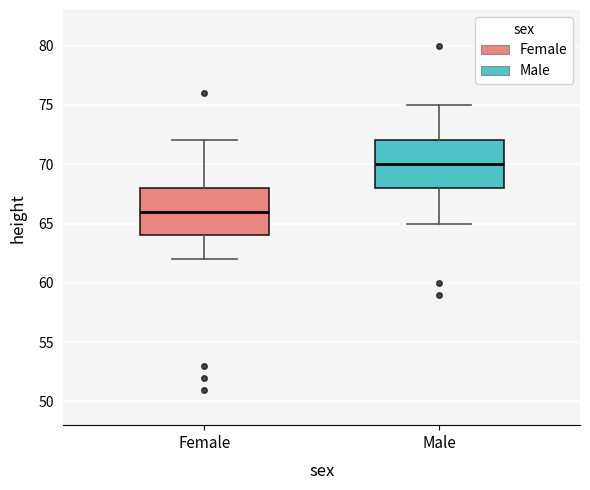

Reading left to right, read every box against the y-axis: the position of its median line, the range the box covers, and the ends of its whiskers. The values are not printed on the chart, so give them approximately, as read against the axis.

Female: median 66, box 64 to 68, whiskers 62 to 72
Male: median 70, box 68 to 72, whiskers 65 to 75